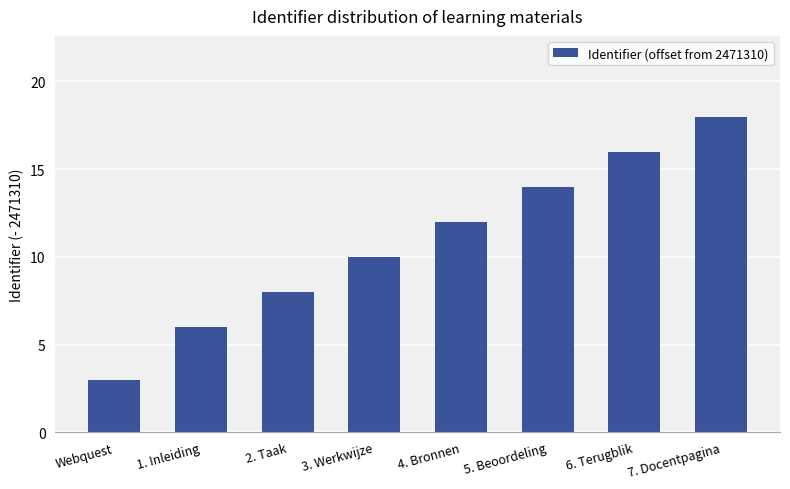

List the labels in order of value, smallest first.

Webquest, 1. Inleiding, 2. Taak, 3. Werkwijze, 4. Bronnen, 5. Beoordeling, 6. Terugblik, 7. Docentpagina